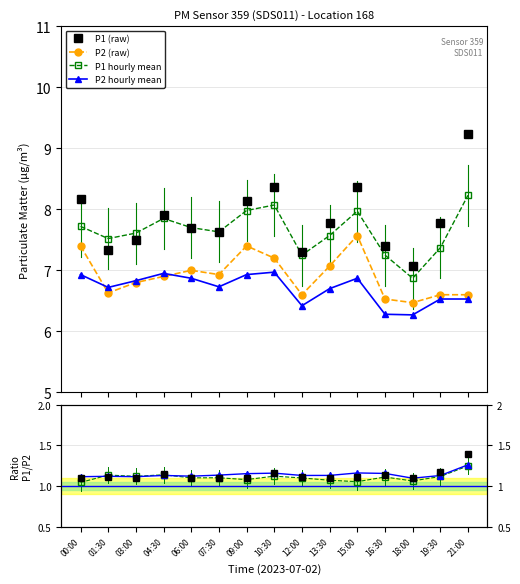

True or false: P1_hourly_mean and P2_hourly_mean intersect in this chart.

False